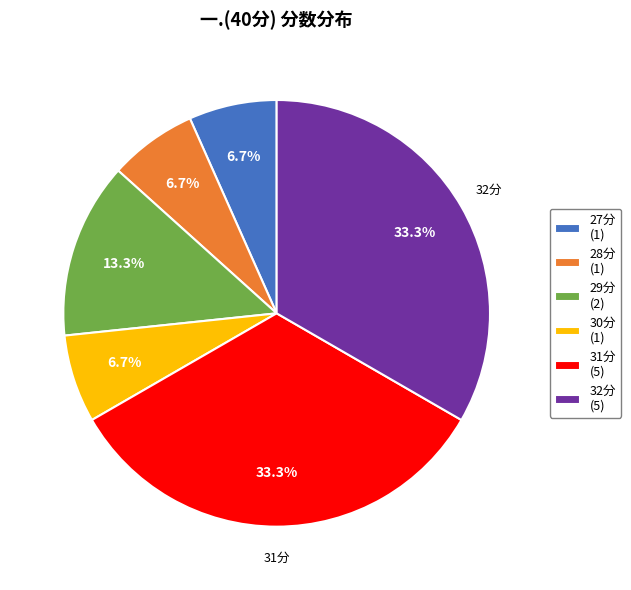

Which has a higher value, 27分 (1) or 29分 (2)?

29分 (2)